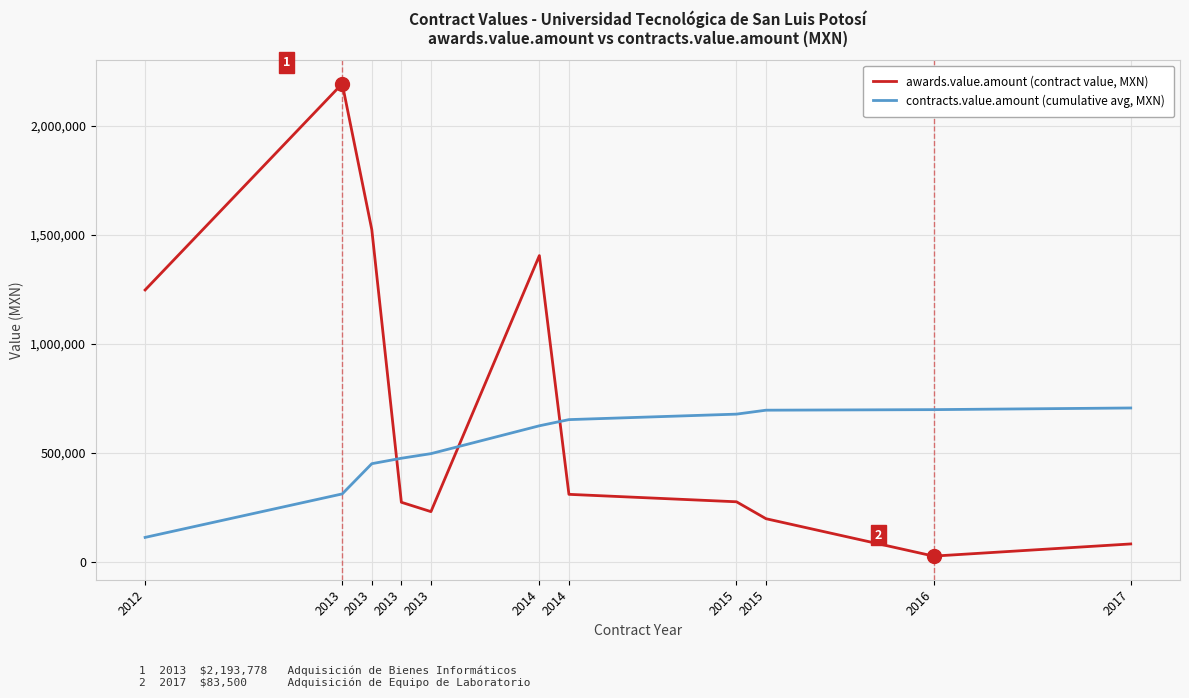

Is it true that awards.value.amount (contract value, MXN) equals 231606.0 at 2013?

True